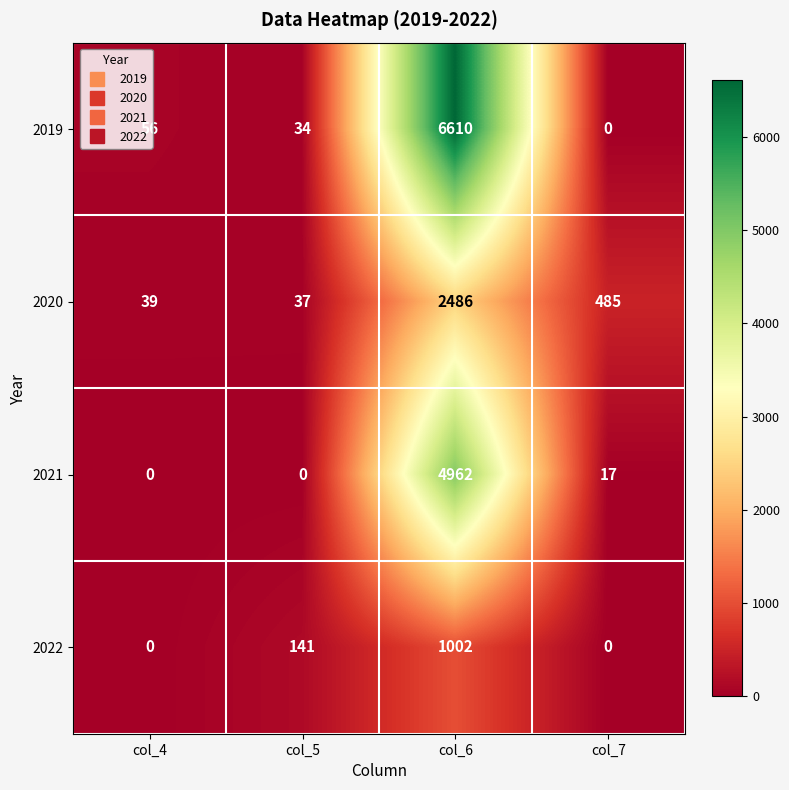

Between col_4 and col_6, which series saw the biggest shift?

2019